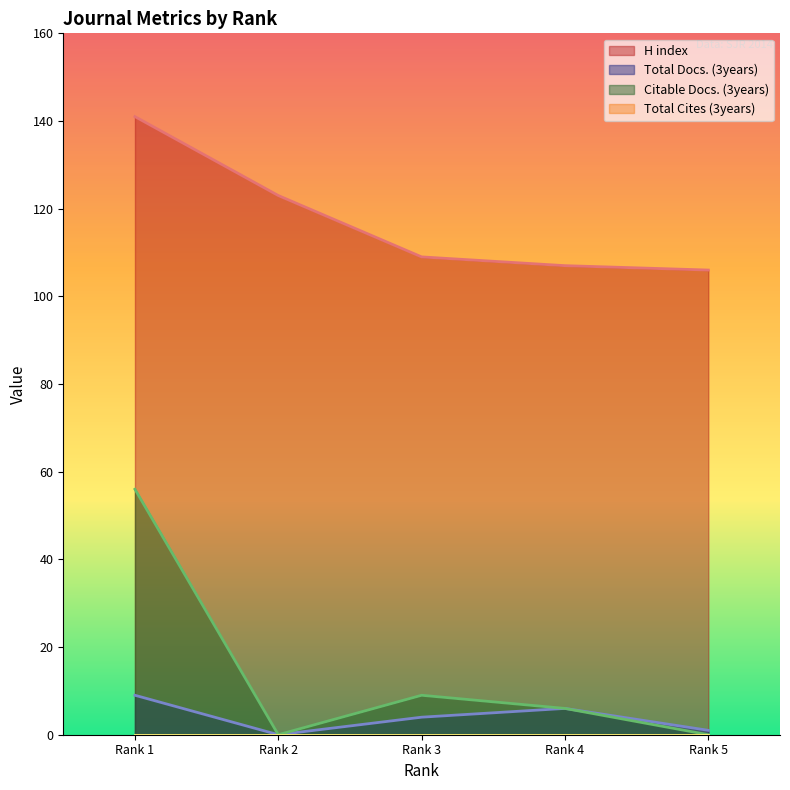

True or false: Total Docs. (3years) has a value of 10 at Rank 4.

False